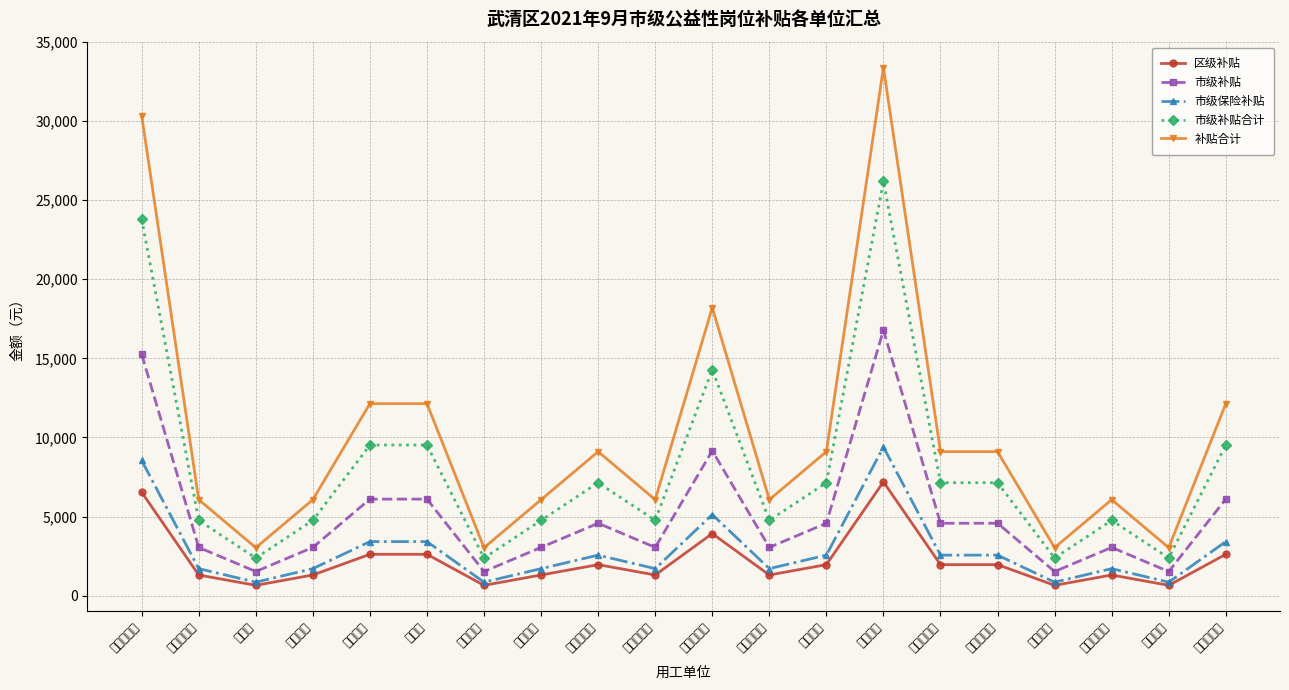

True or false: 市级补贴 has more than 1 points higher than both neighbors.

True